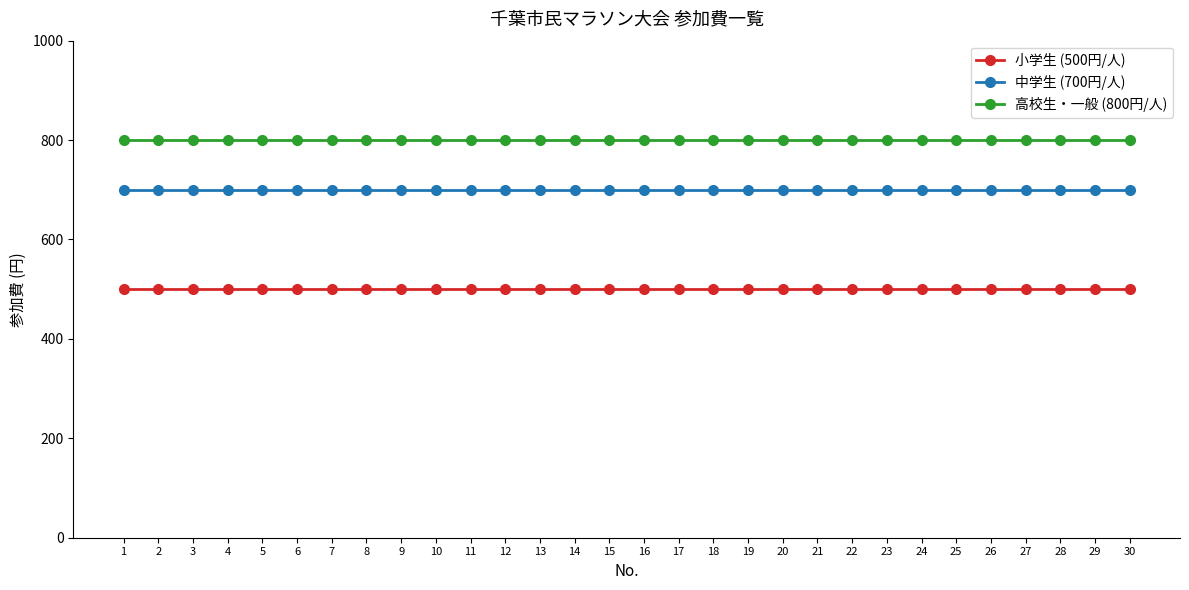

What are all the series names shown in the legend?

小学生 (500円/人), 中学生 (700円/人), 高校生・一般 (800円/人)